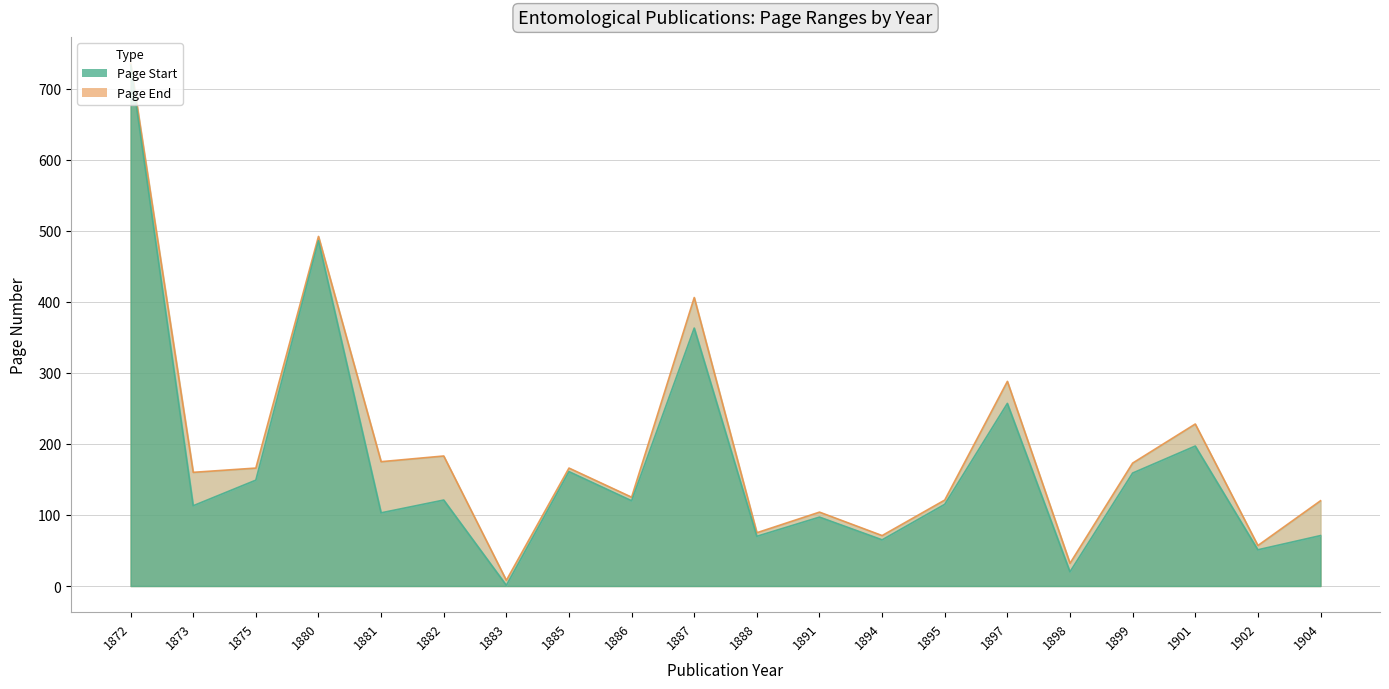

Does the chart have visible grid lines?

Yes